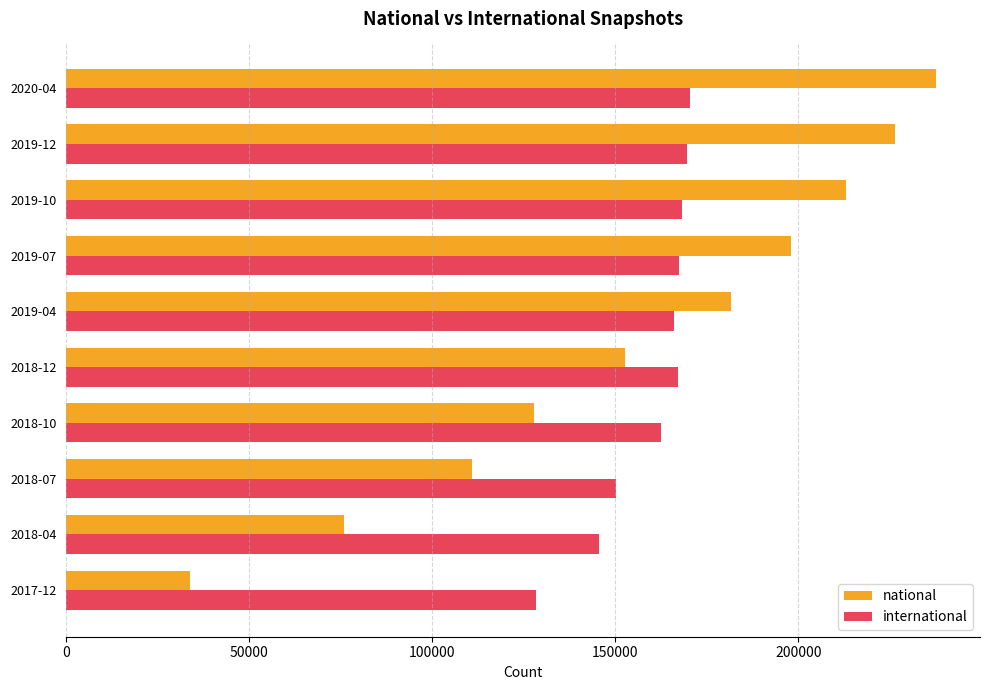

At which category is the sum across all series the highest?

2020-04